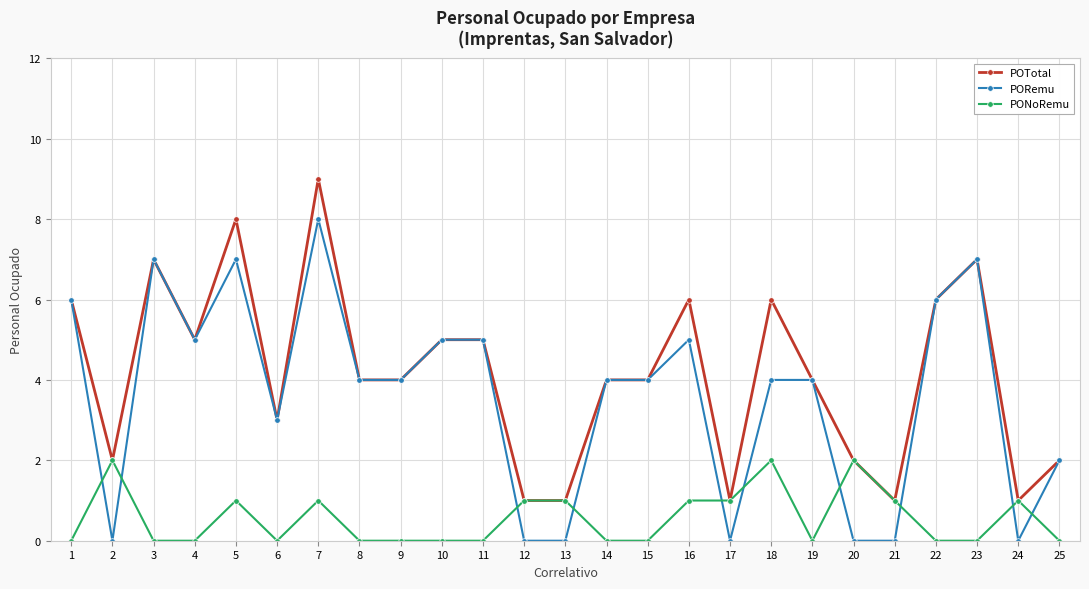

What is the value of the PORemu point at the 15th from the left?

4